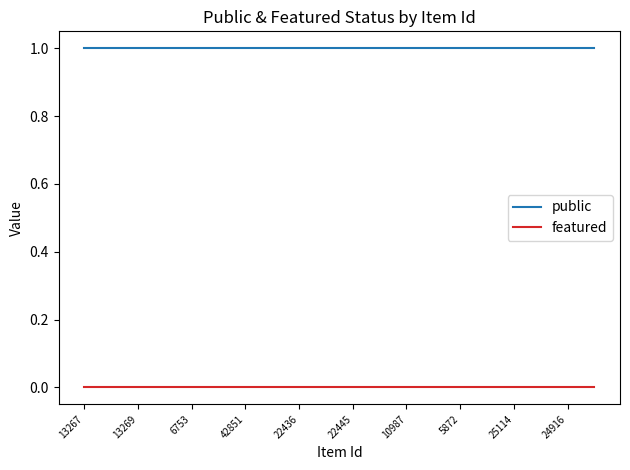

Which series has the largest total across all categories?

public